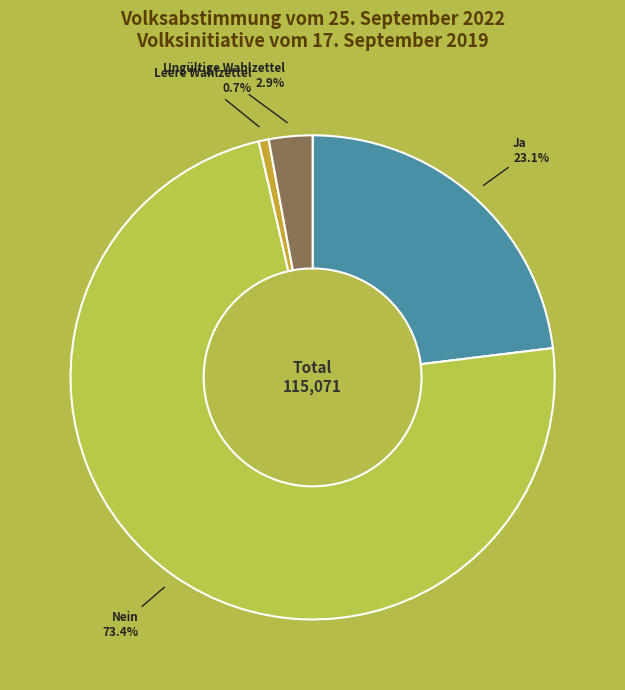

Is there a majority slice in this chart?

Yes